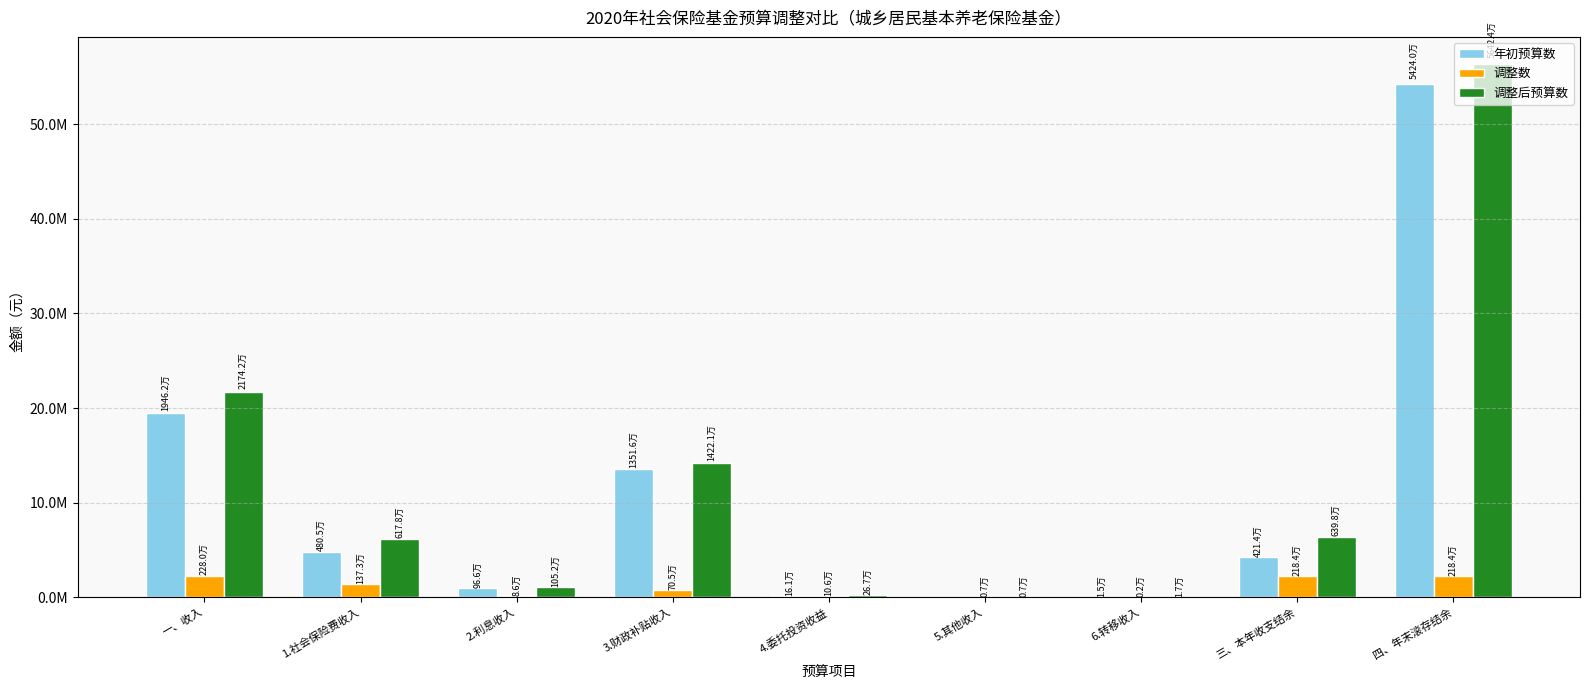

Which series has the largest total across all categories?

调整后预算数